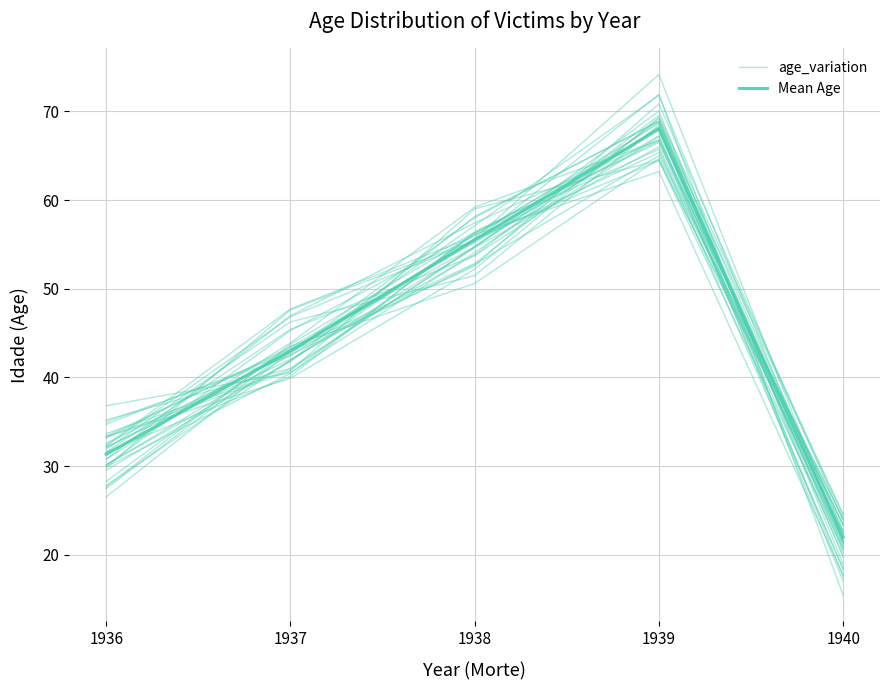

The value of age_variation at 1936 is 32.6. True or false?

True